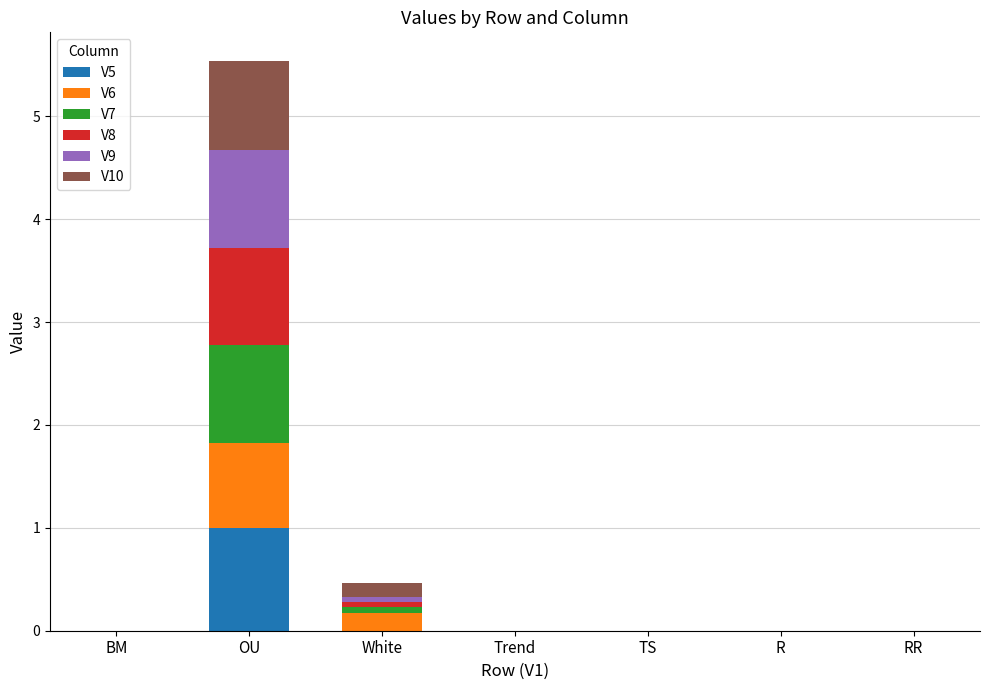

Are the bars grouped side by side (vs. stacked)?

No